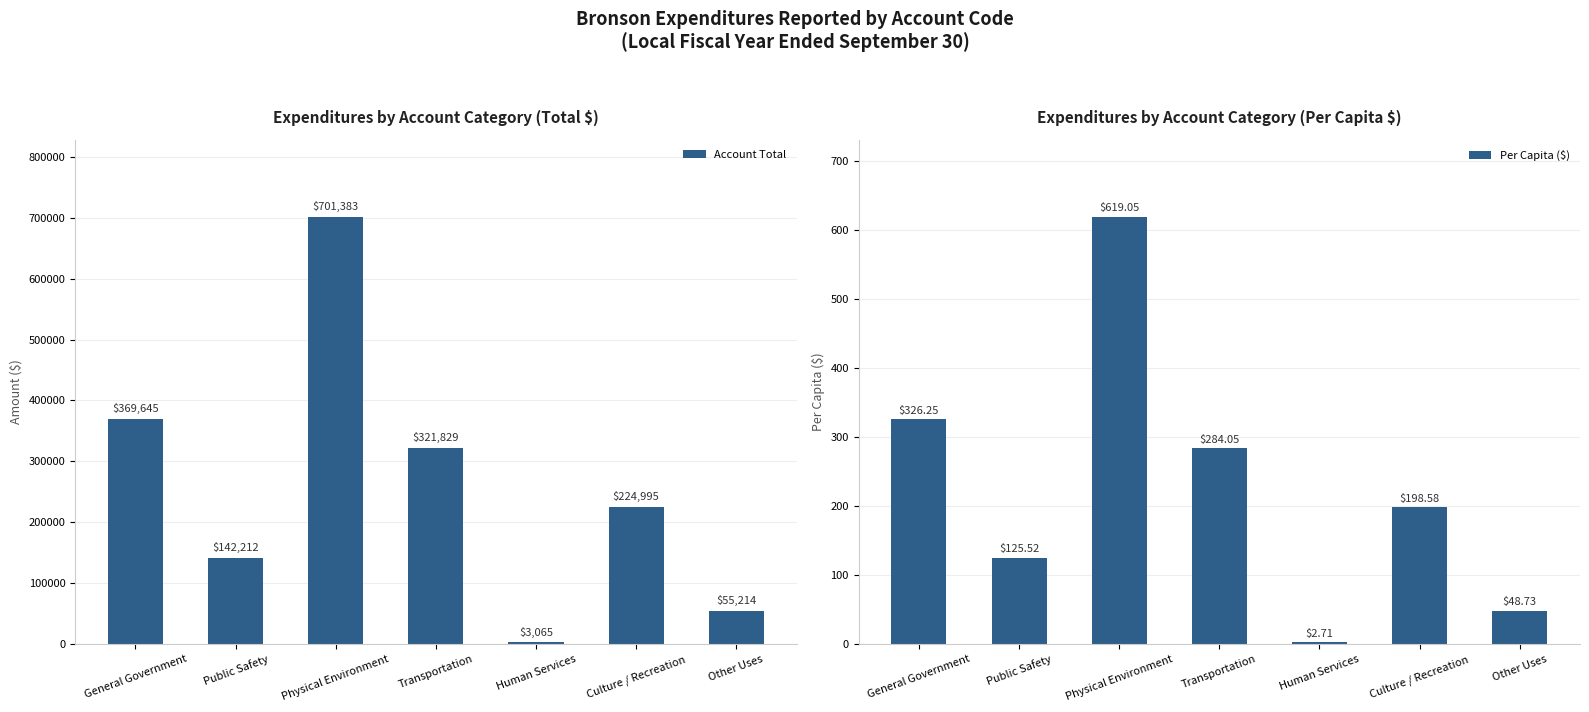

Between General Government and Physical Environment, which series saw the biggest shift?

Account Total